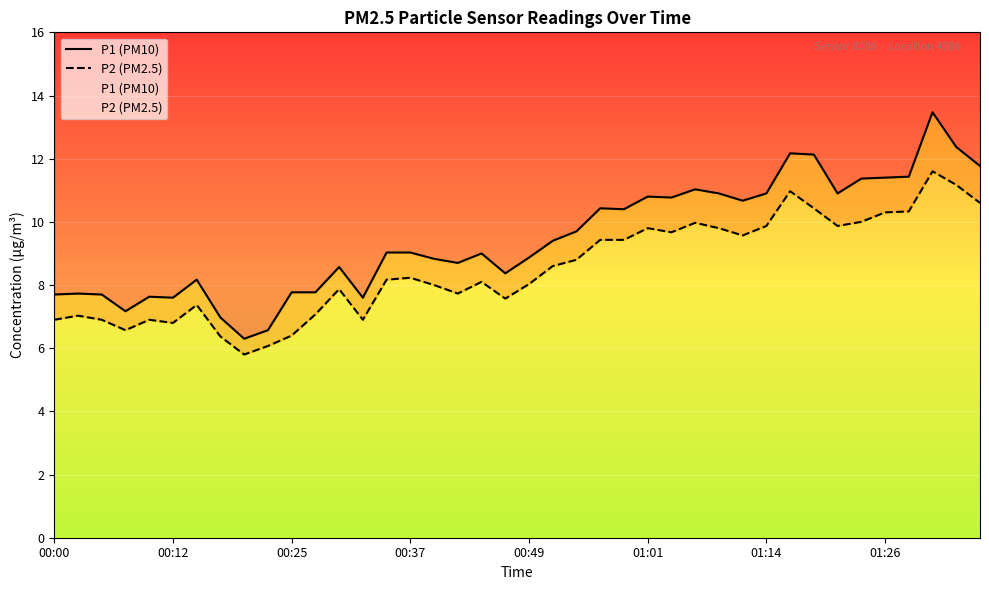

What is the total value across all series at 11?

14.8